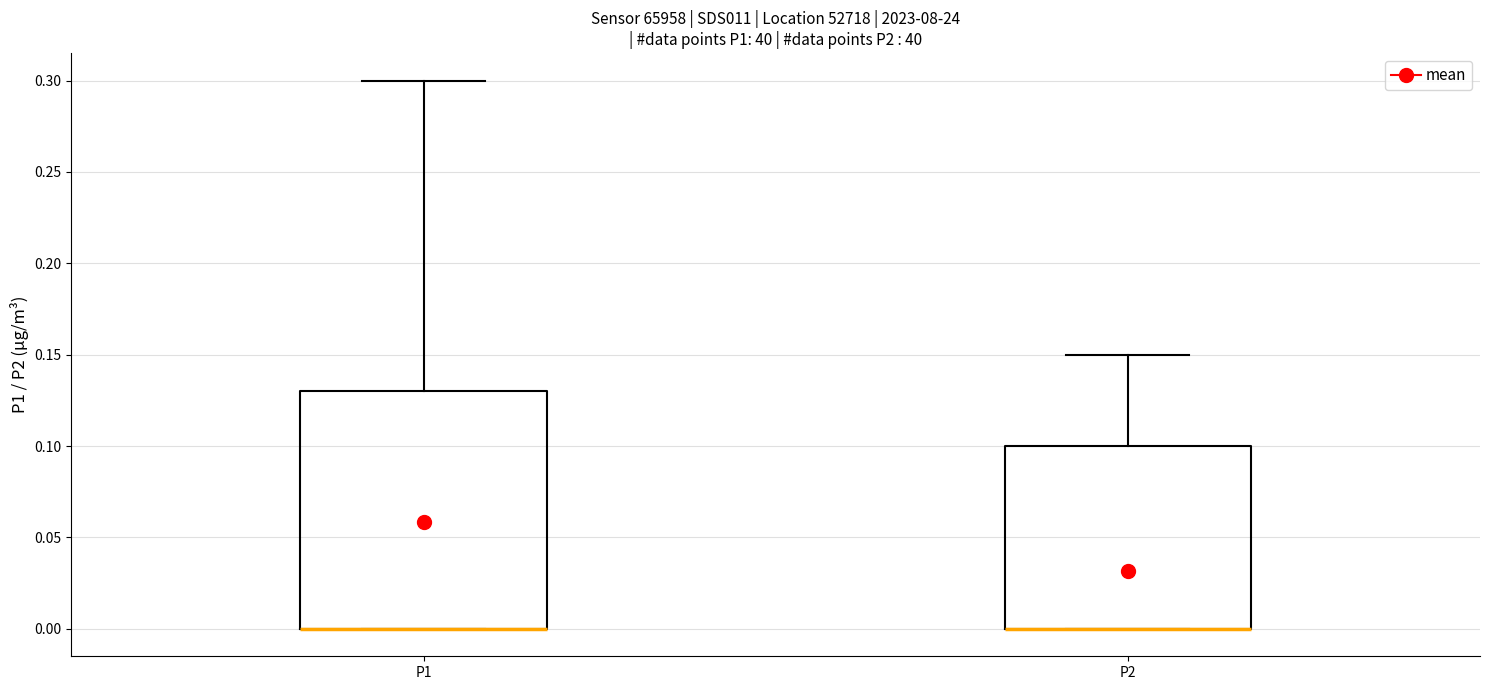

Where is the upper edge of the box for P1 on the y-axis? The values are not printed on the chart, so give them approximately, as read against the axis.

0.13